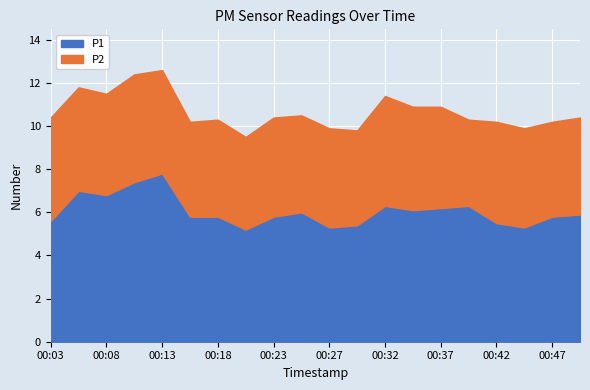

Is the value of P2 at 00:15 greater than the value of P1 at 00:27?

No